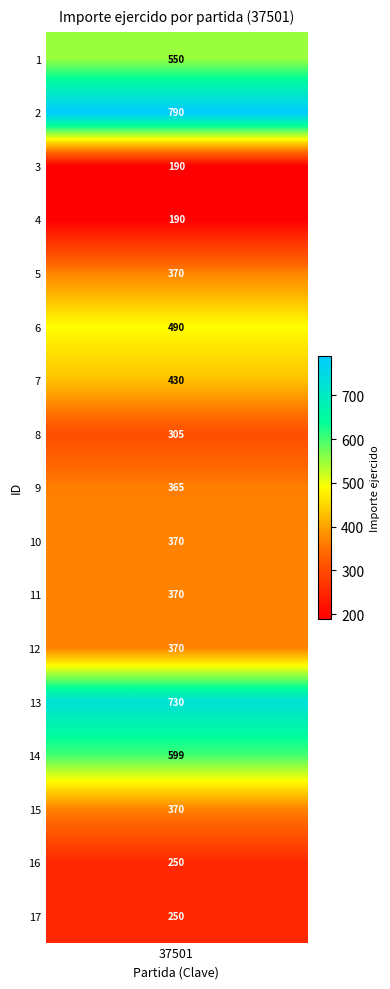

What is the average value?

411